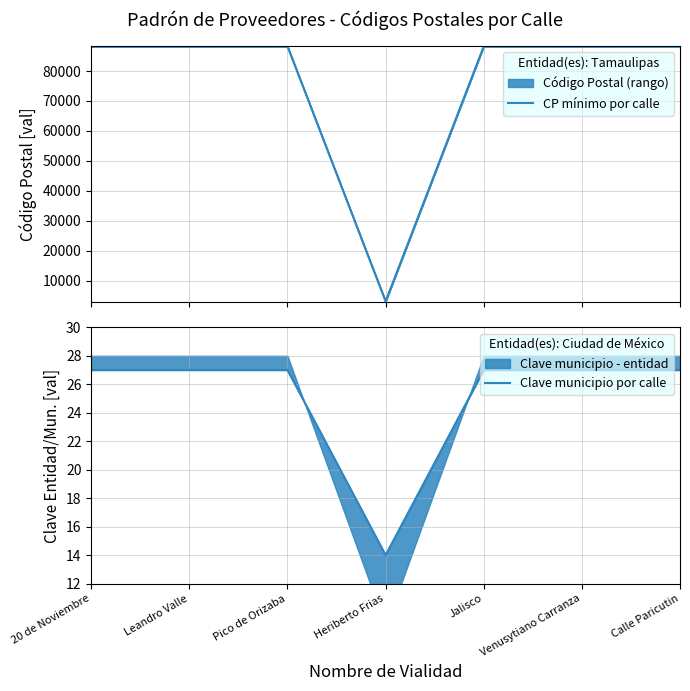

True or false: Clave municipio por calle and CP mínimo por calle cross at least once.

False